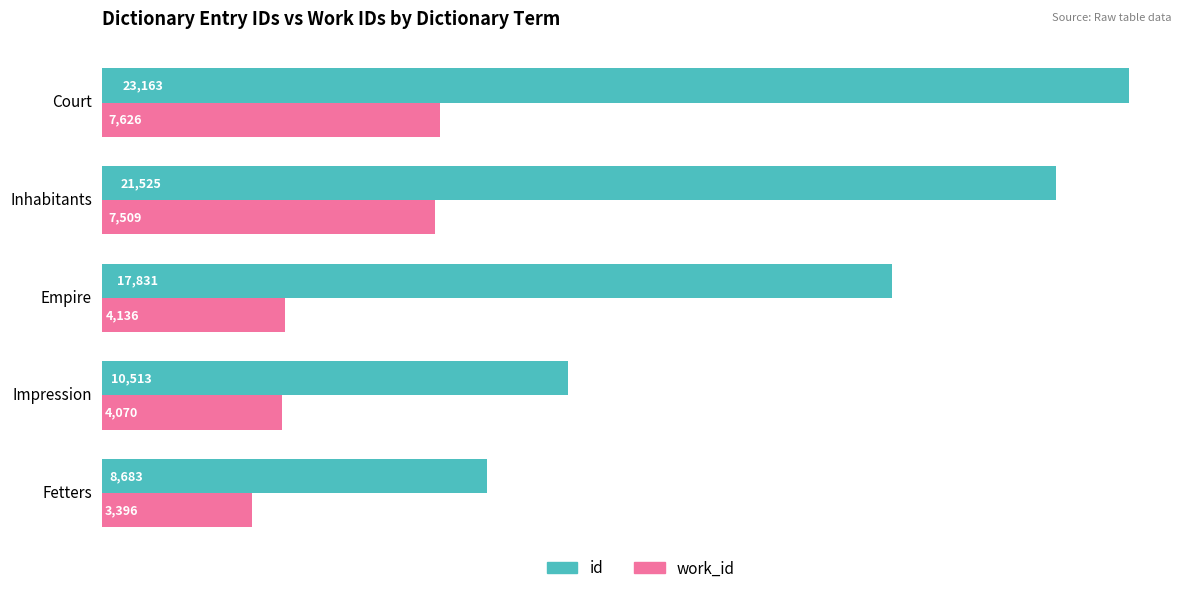

At which category is the sum across all series the highest?

Court